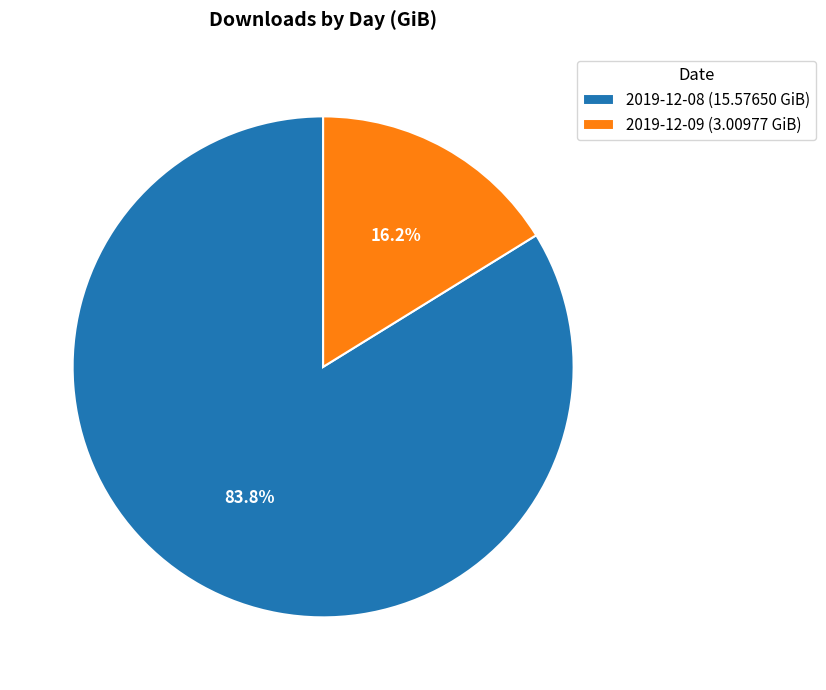

Approximately how many times larger is the value at 2019-12-08 (15.57650 GiB) compared to 2019-12-09 (3.00977 GiB)?

5.2